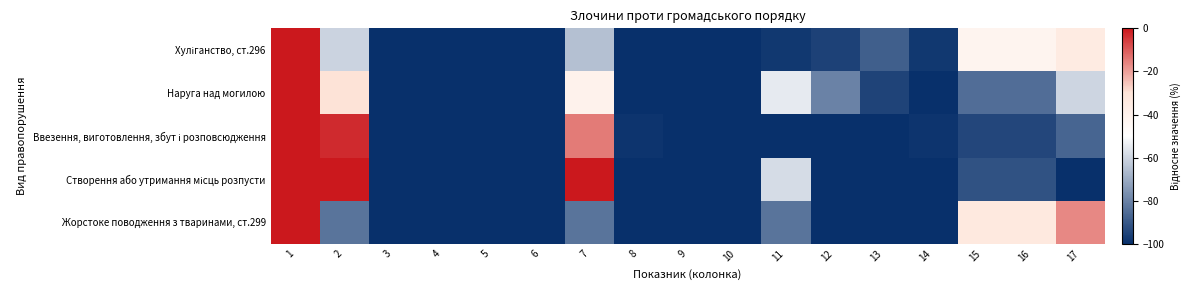

Rank the series at 12 from highest to lowest value.

Наруга над могилою, Хуліганство, ст.296, Ввезення, виготовлення, збут і розповсюдження, Створення або утримання місць розпусти, Жорстоке поводження з тваринами, ст.299